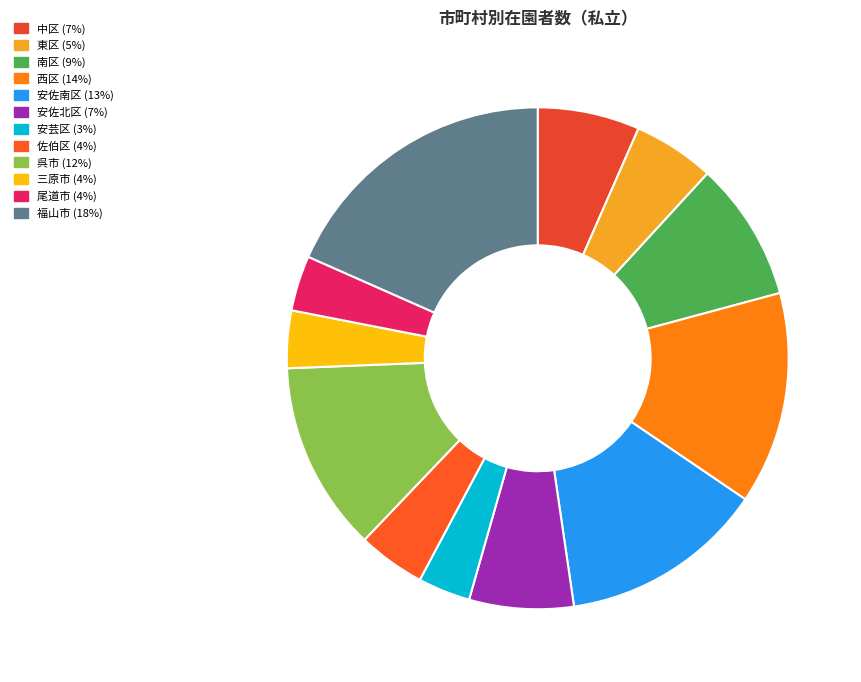

What percentage is the 西区 slice, to the nearest percent?

14%